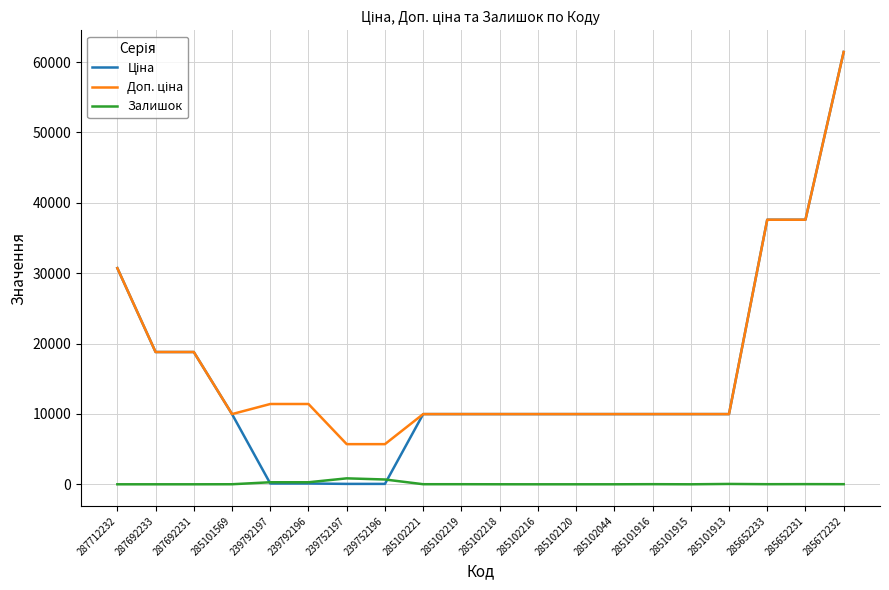

At which category does the chart reach its peak across all series?

285672232